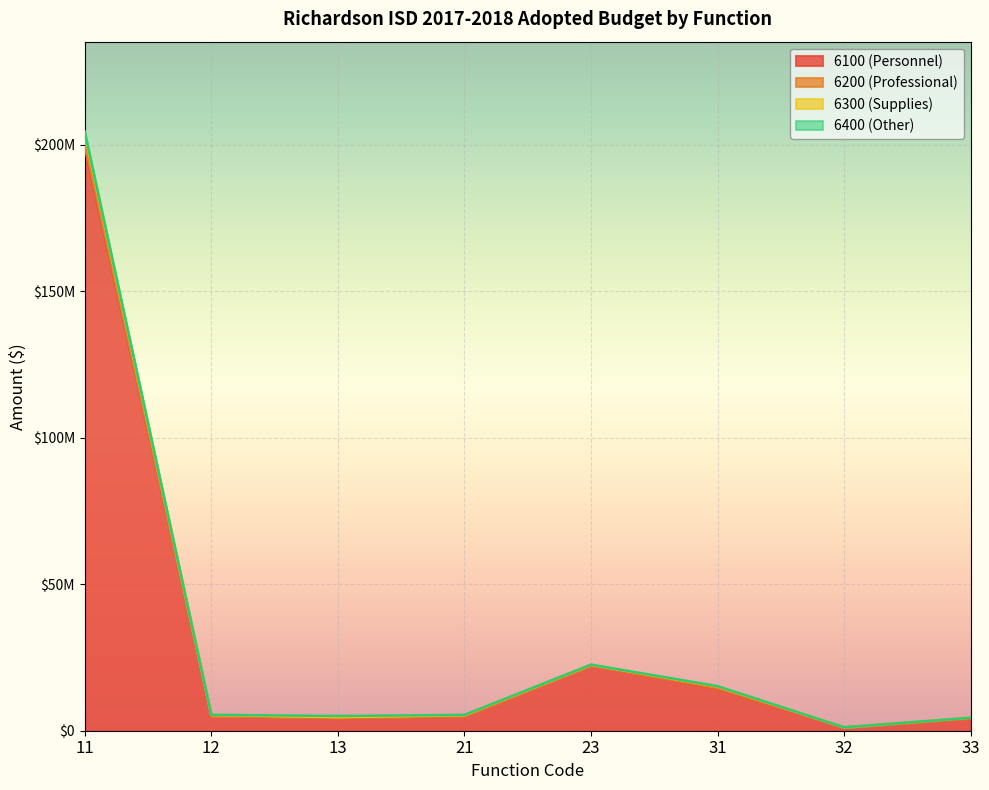

What is the difference between the 6100 (Personnel) values at 31 and 11?

184872628